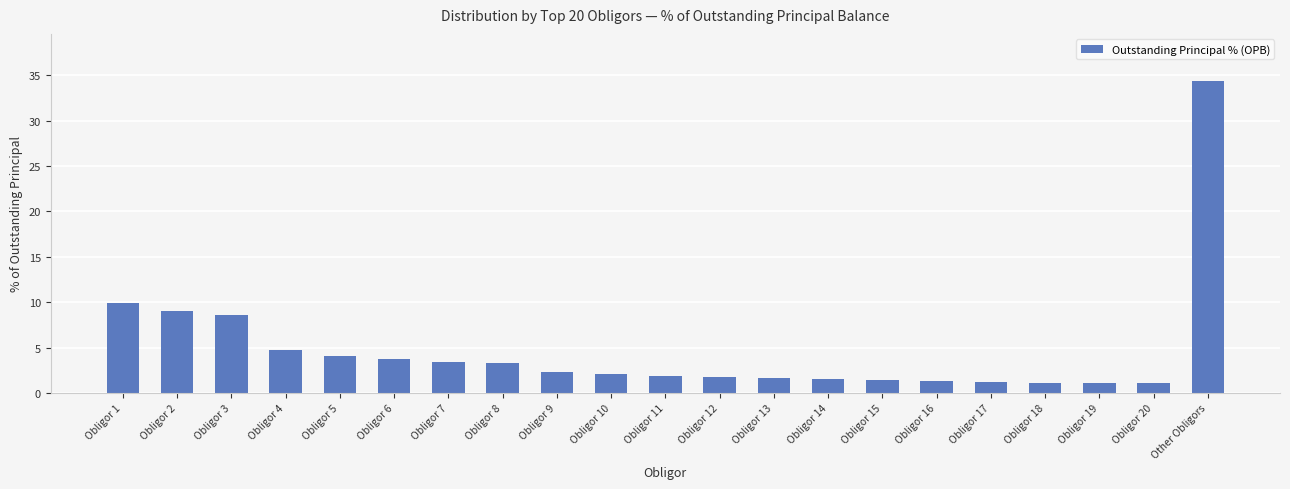

Where does the data first go above 2?

Obligor 1